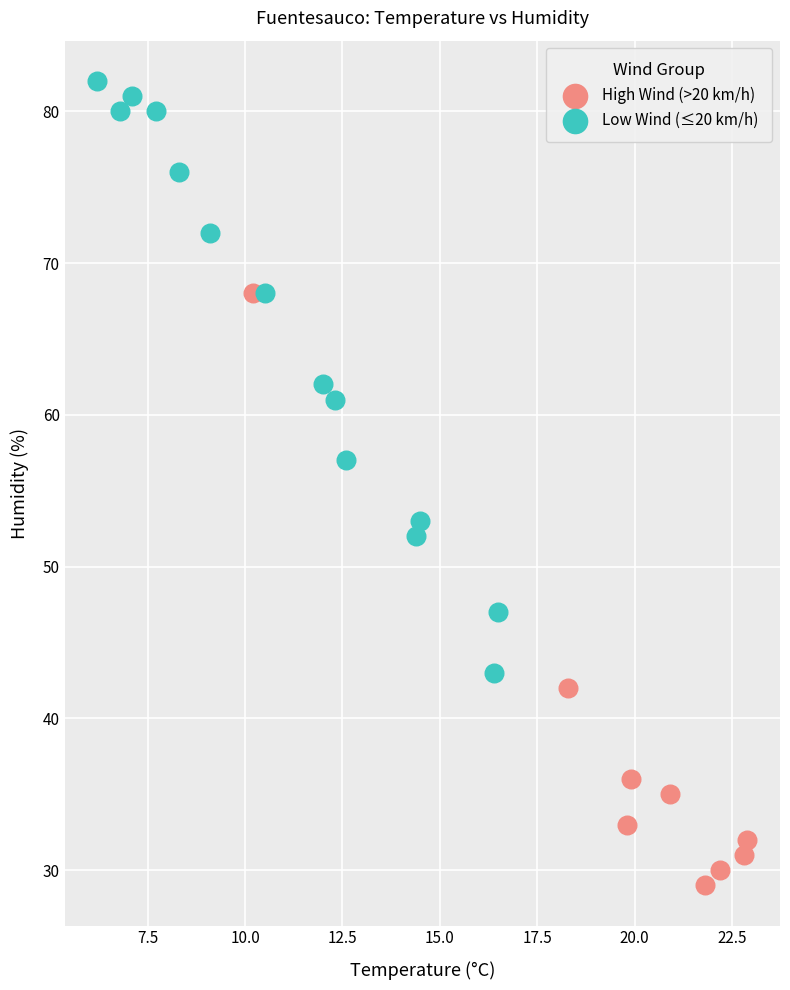

Which series reaches the maximum Y coordinate?

Low Wind (≤20 km/h)